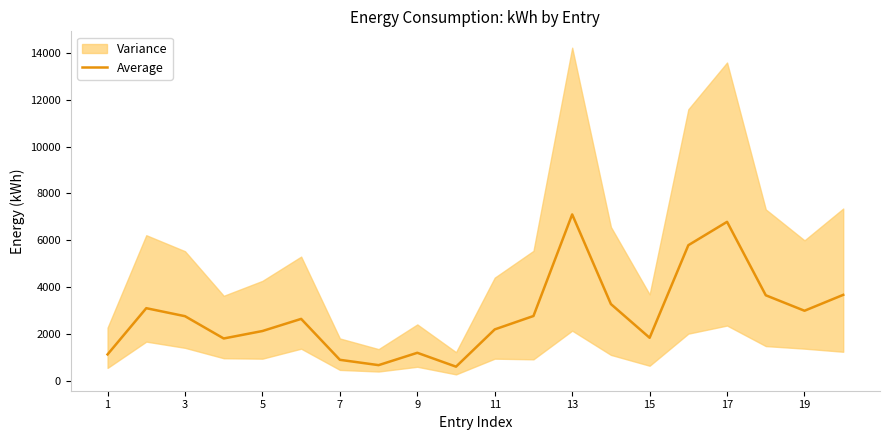

What is the highest value of the Average series?

7106